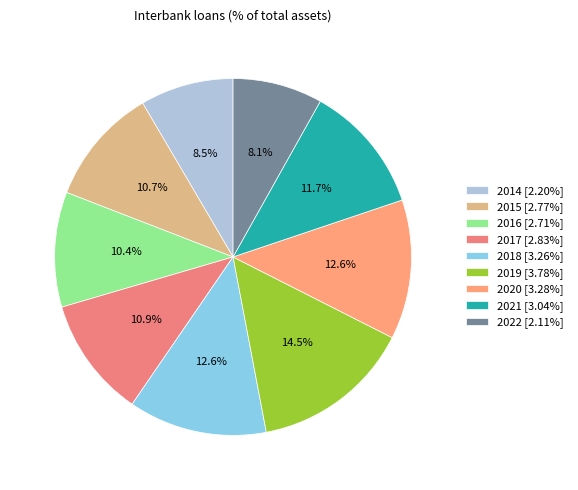

Do 2016 and 2014 together represent more than half of the pie?

No